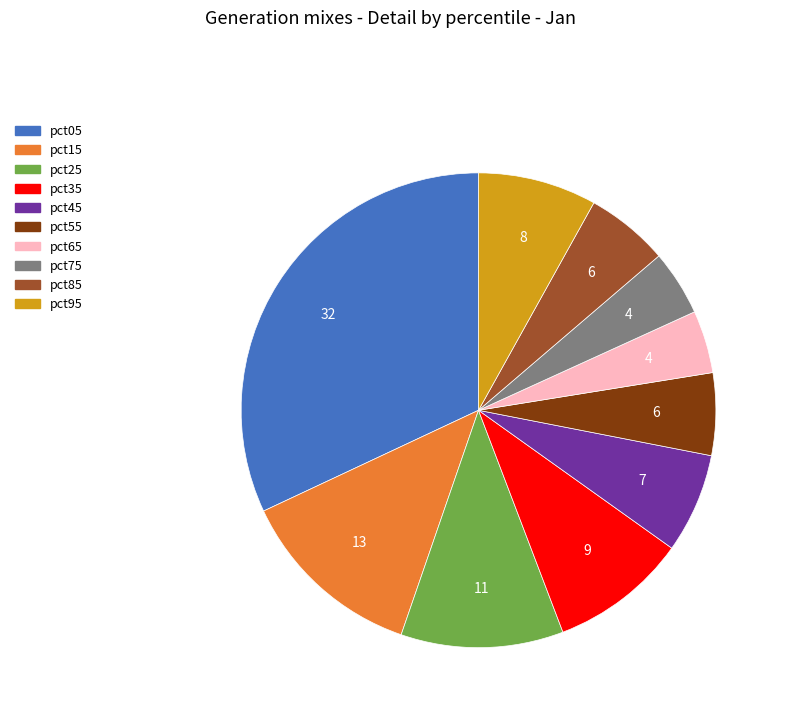

Is it true that pct85 is 1% of the pie?

False